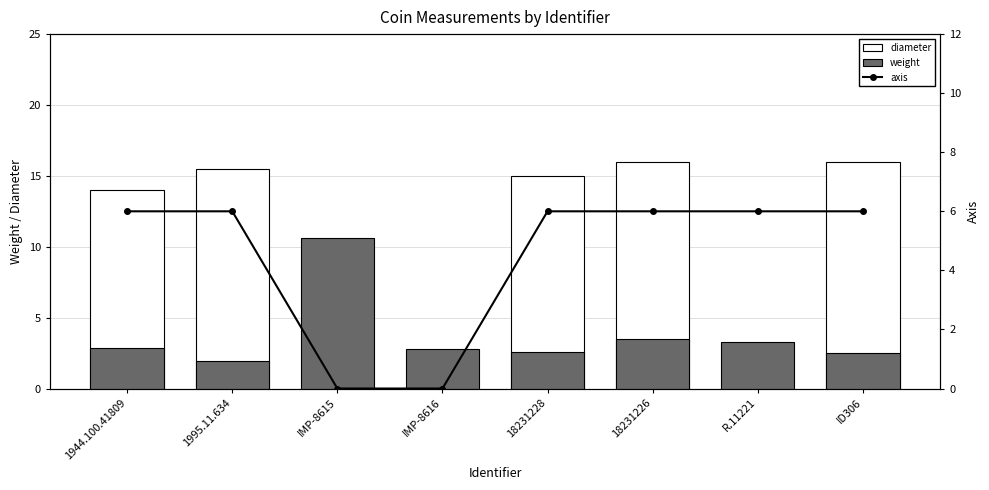

Between IMP-8615 and R.11221, which series saw the biggest shift?

weight